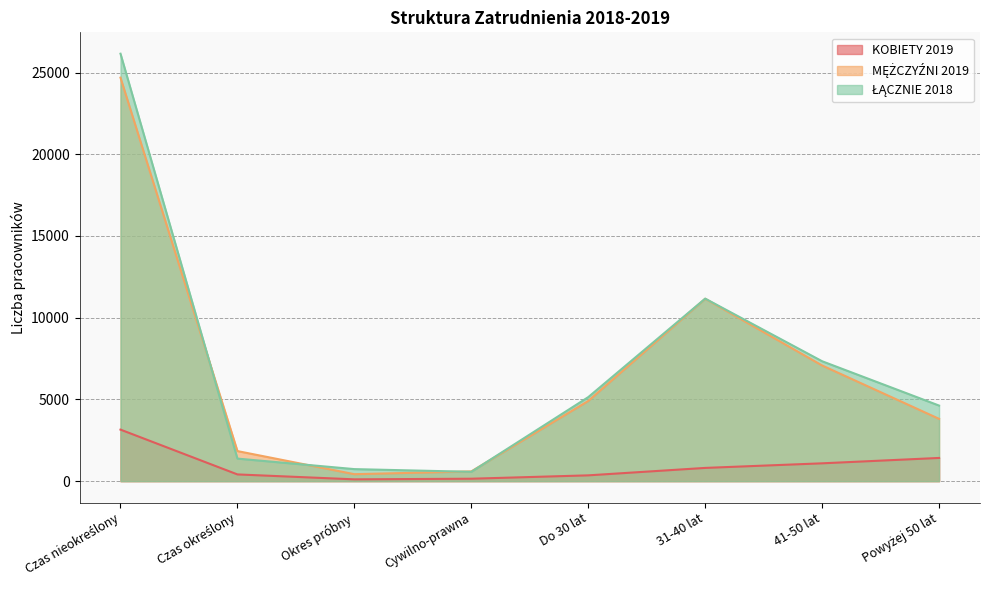

What are all the series names shown in the legend?

KOBIETY 2019, MĘŻCZYŹNI 2019, ŁĄCZNIE 2018